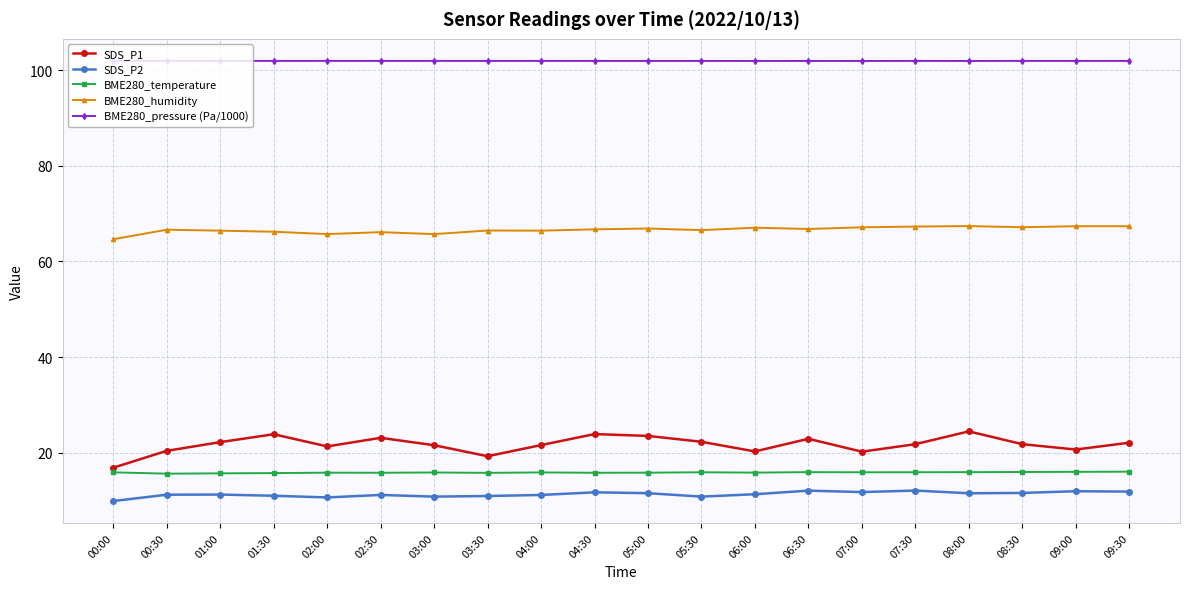

At which category does SDS_P1 reach its first local peak?

01:30